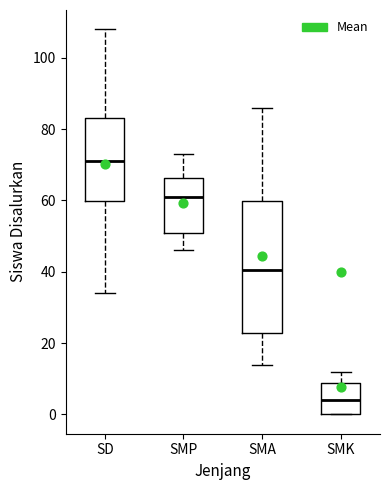

Where does the median line of the box for SD sit on the y-axis? The values are not printed on the chart, so give them approximately, as read against the axis.

72